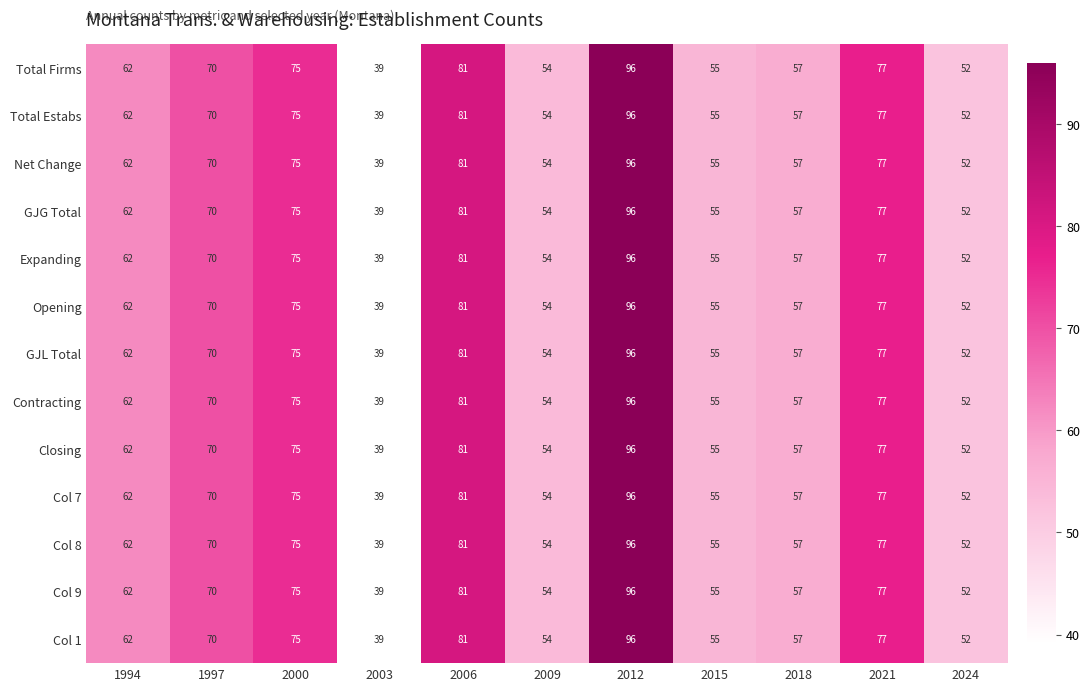

True or false: Net Change has a value of 70 at 1997.

True